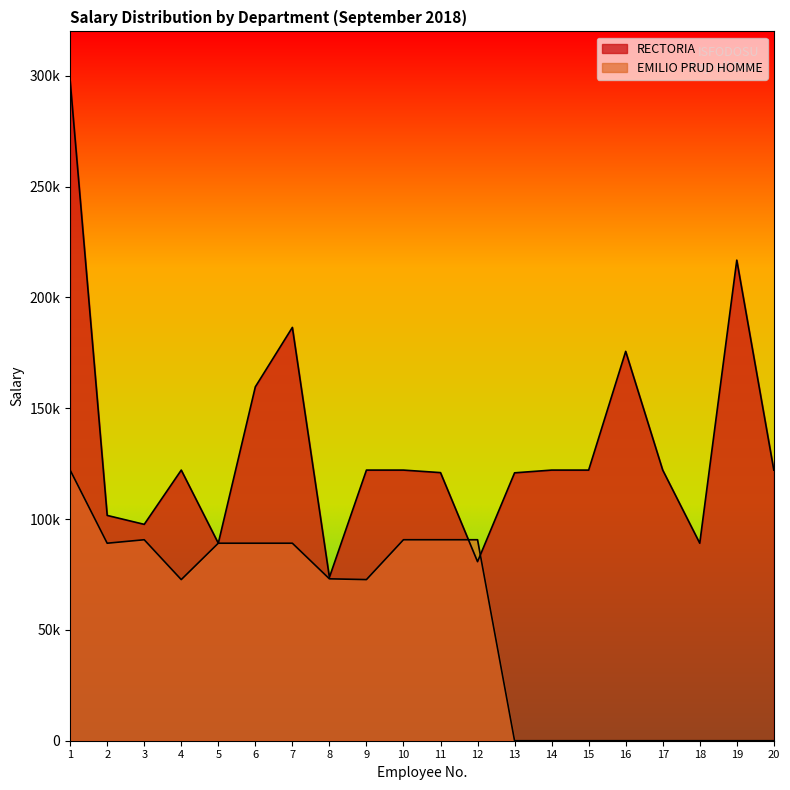

True or false: RECTORIA and EMILIO PRUD HOMME cross at least once.

True